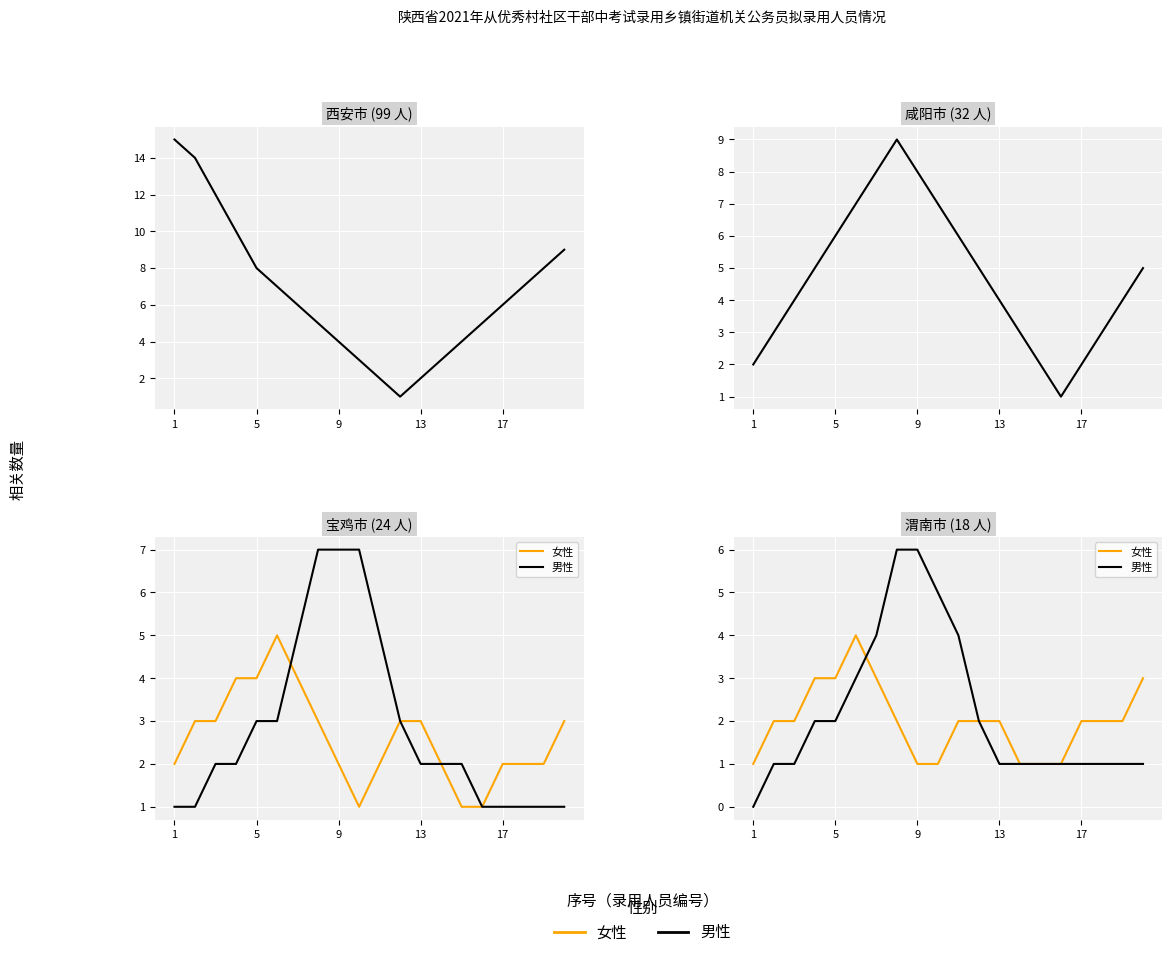

What is the sum of the 女性 values at 14 and 1?

2